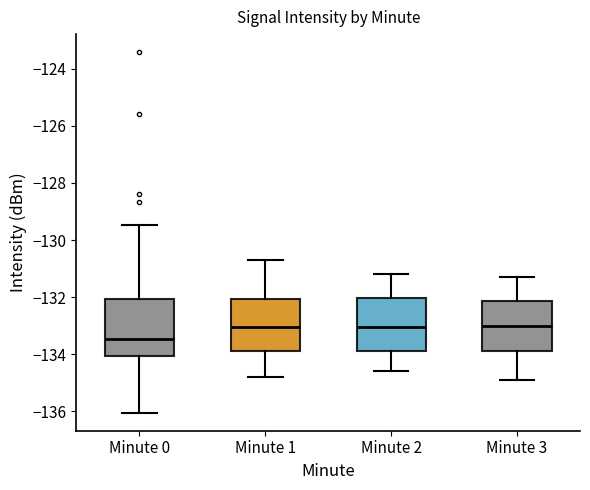

Reading left to right, transcribe this box plot: for each box, give where its median line is, the range the box spans, and where its two whiskers end, as read against the y-axis. The values are not printed on the chart, so give them approximately, as read against the axis.

Minute 0: median -133.4, box -134.0 to -132.0, whiskers -136.0 to -129.4
Minute 1: median -133.0, box -133.8 to -132.0, whiskers -134.8 to -130.6
Minute 2: median -133.0, box -133.8 to -132.0, whiskers -134.6 to -131.2
Minute 3: median -133.0, box -133.8 to -132.2, whiskers -134.8 to -131.2